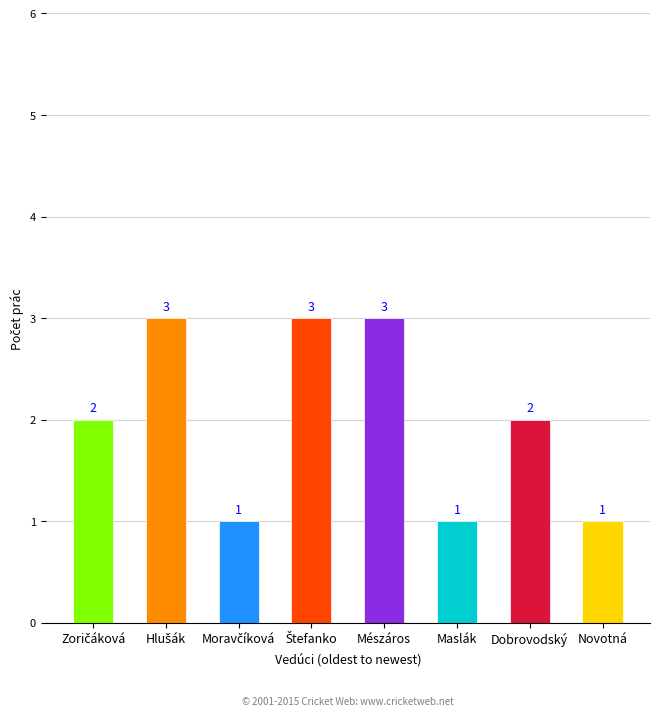

What is the label of the 6th bar from the left?

Maslák